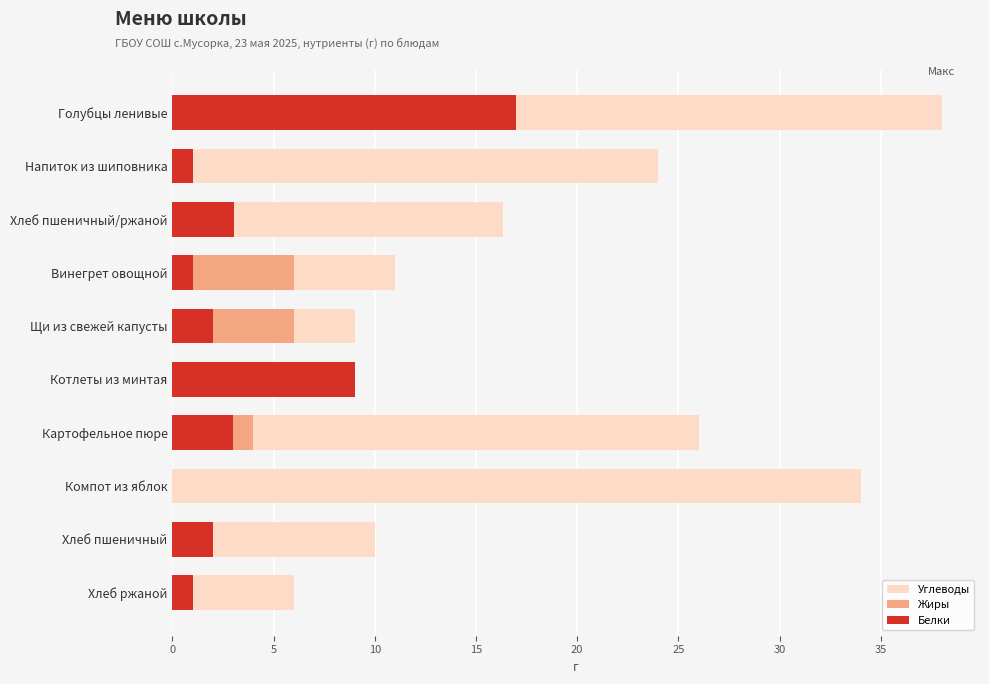

Which series has the largest range (max minus min)?

Углеводы